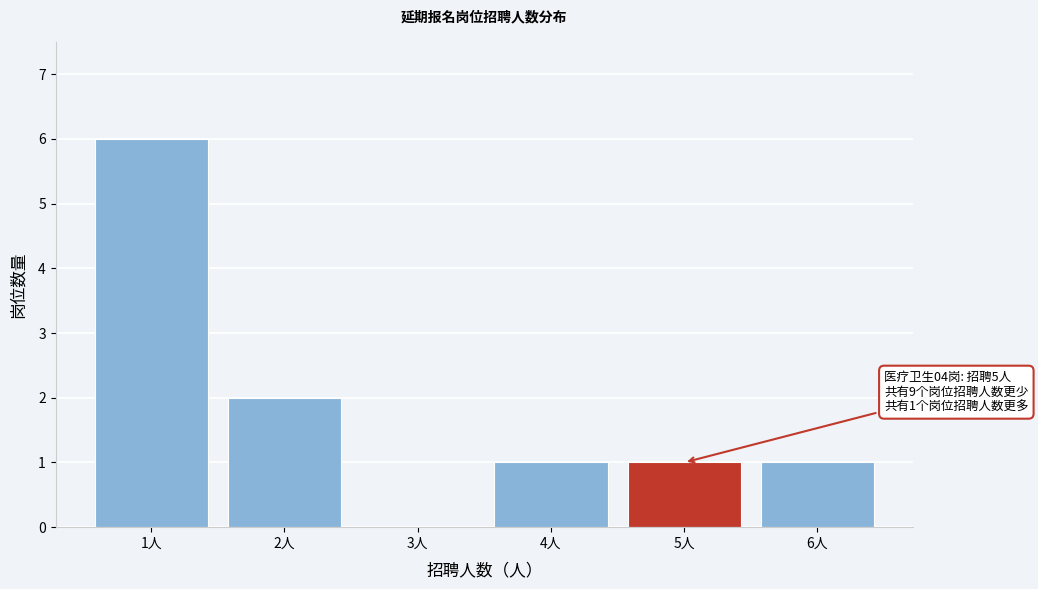

Which range on the x-axis has the tallest bar?

0.5 to 1.5